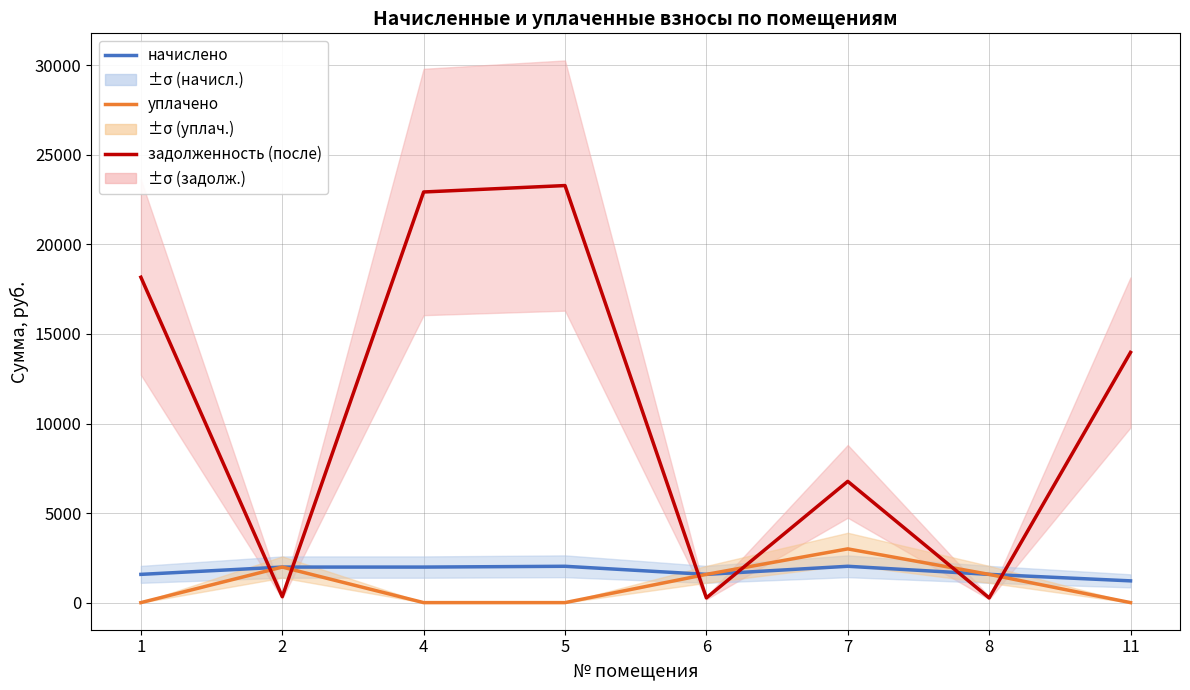

Is it true that задолженность (после) equals 22927.8 at 4?

True